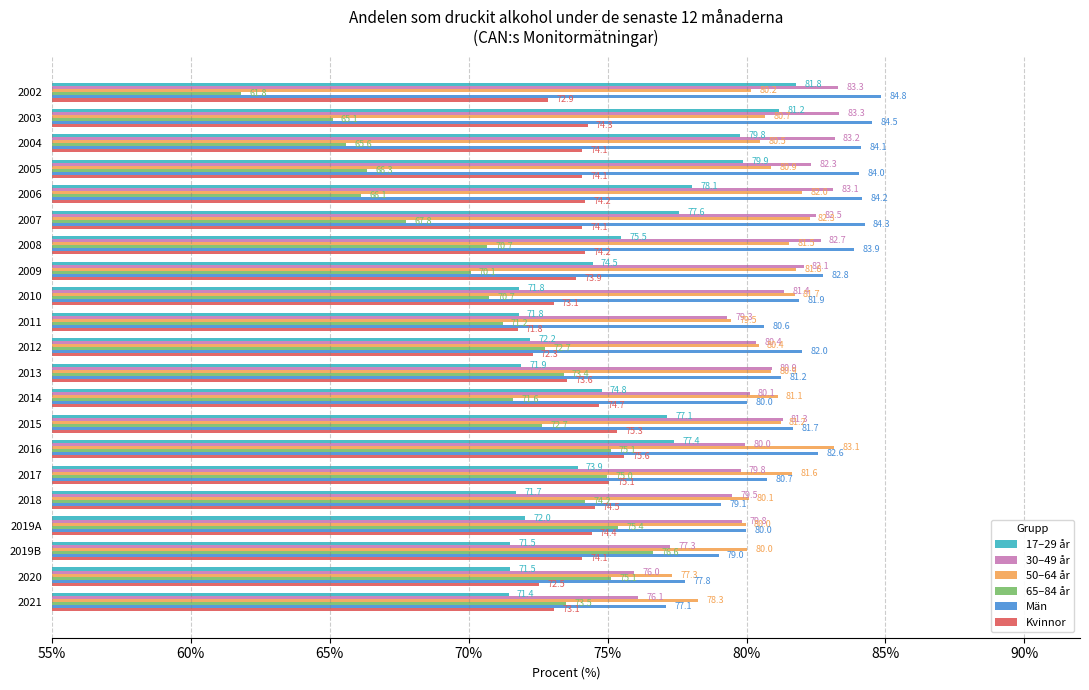

Which series changed the most between 2007 and 2020?

65–84 år